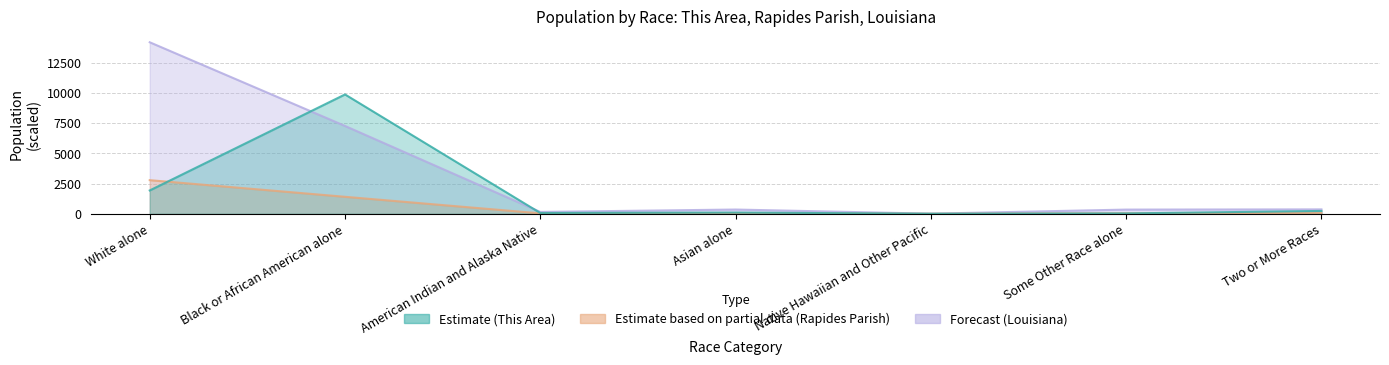

How many data points in Louisiana are less than 350?

3